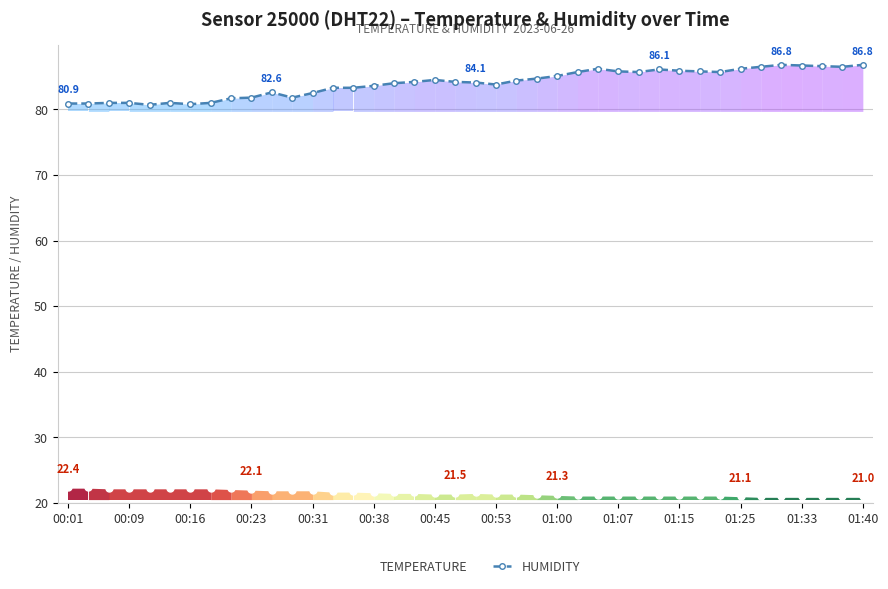

What is the difference between the maximum and minimum values in the TEMPERATURE series?

1.4